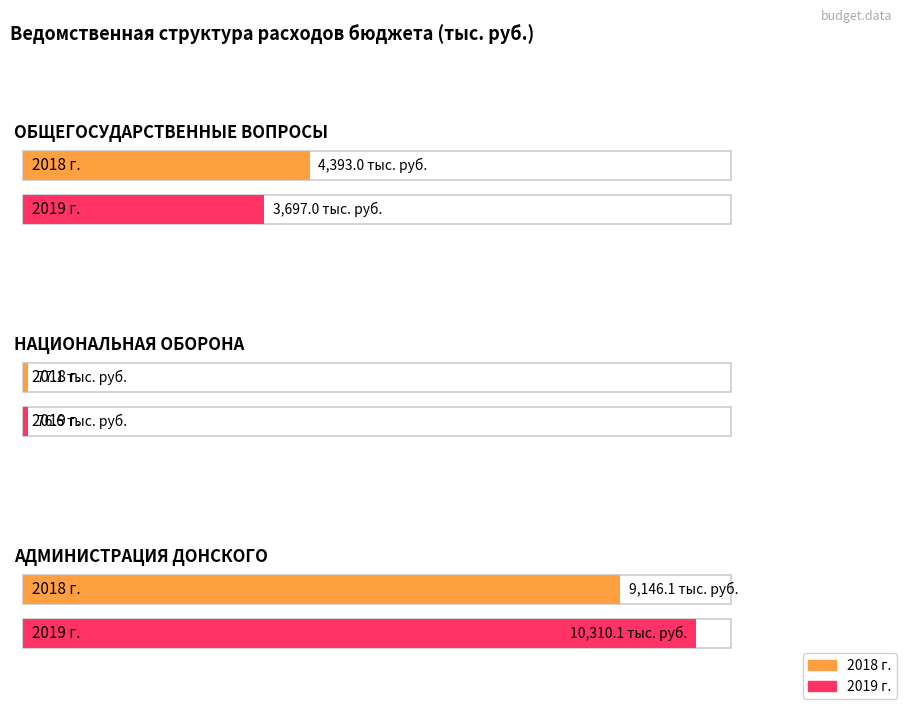

What is the difference between the maximum and minimum values in the 2018 г. series?

9069.0